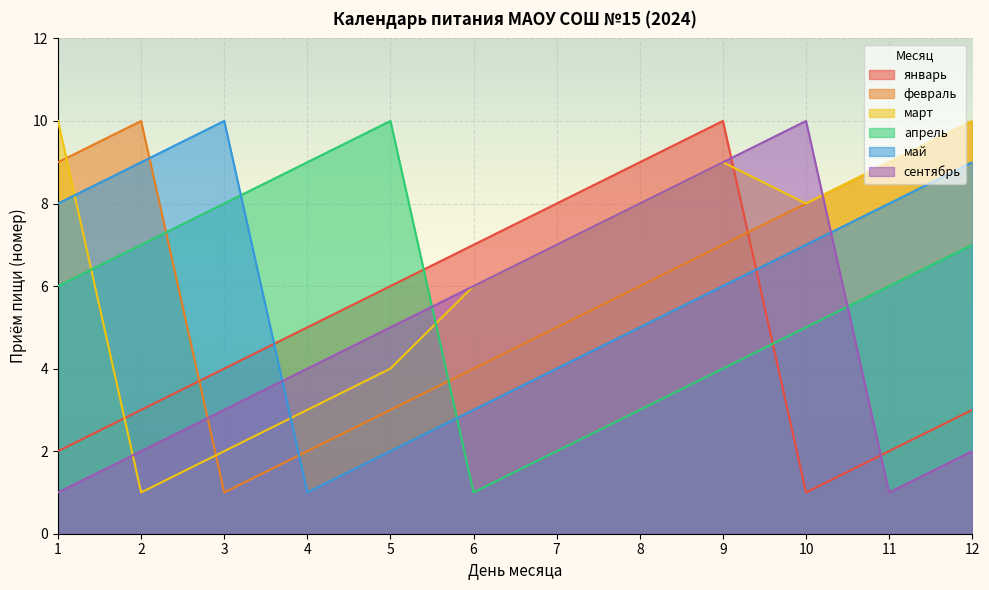

At which label is январь closest to 5?

4